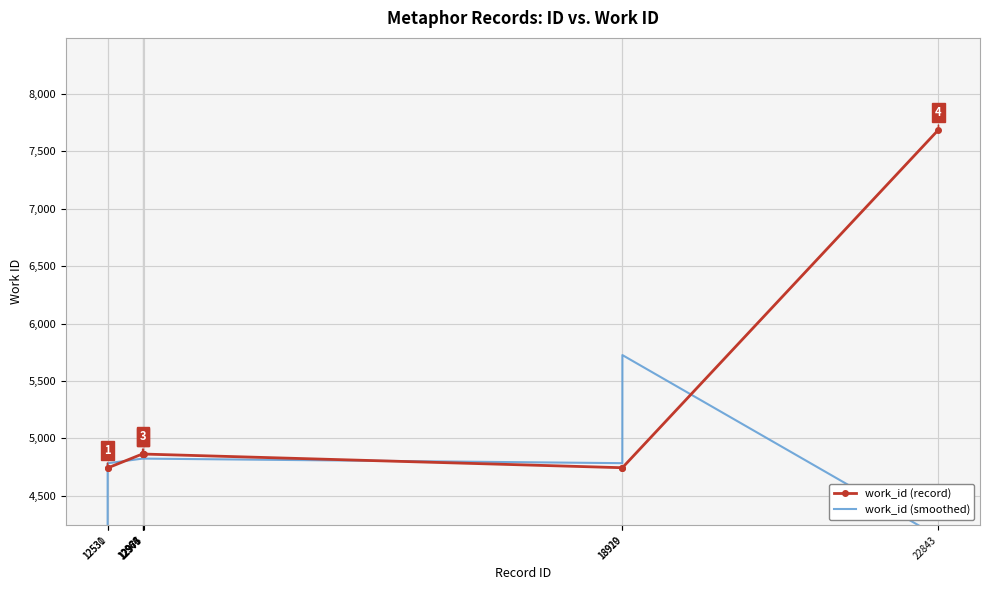

How many data points in work_id (smoothed) are less than 4824?

4